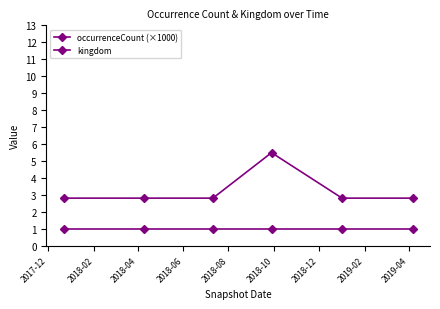

Does the chart have visible grid lines?

No